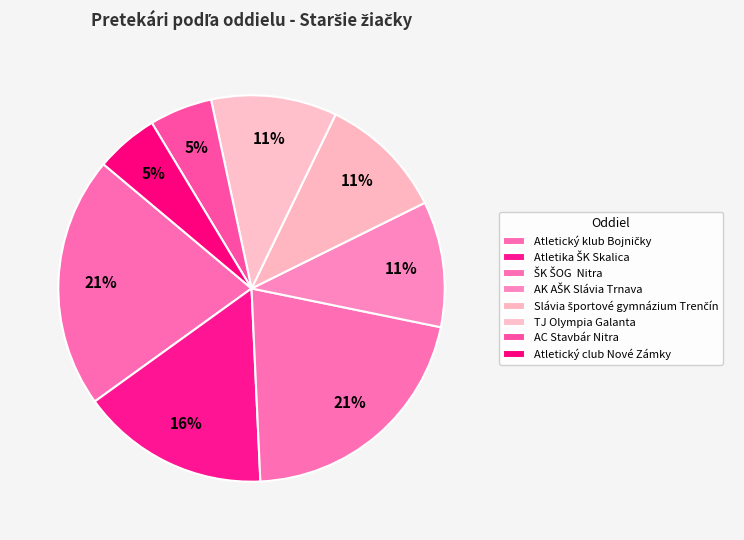

Approximately how many times larger is the value at Slávia športové gymnázium Trenčín compared to TJ Olympia Galanta?

1.0